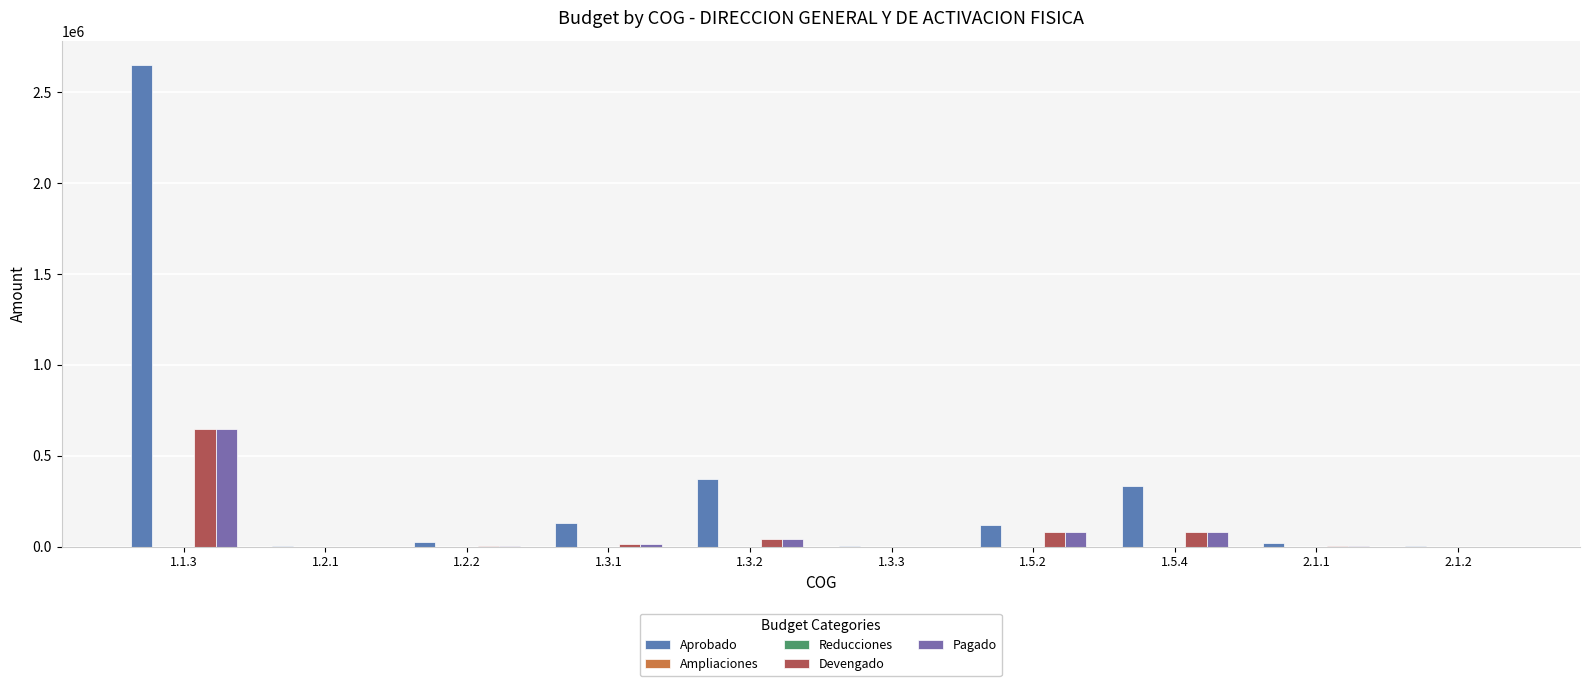

What is the label of the 3rd bar from the left?

1.2.2